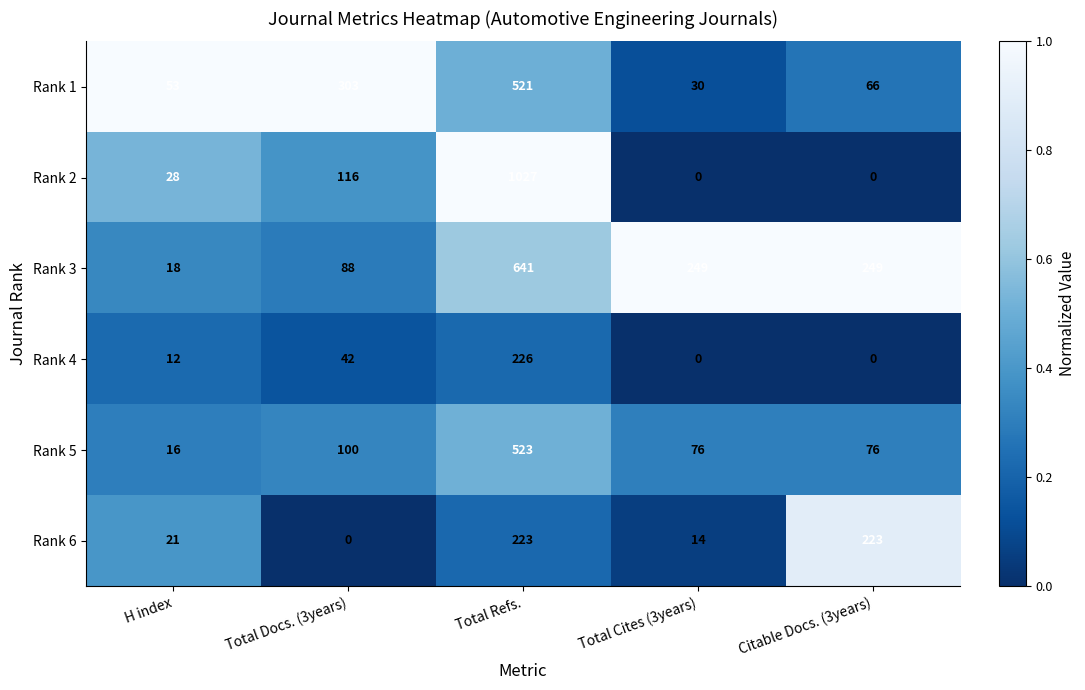

Rank the series at H index from highest to lowest value.

Rank 1, Rank 2, Rank 6, Rank 3, Rank 5, Rank 4